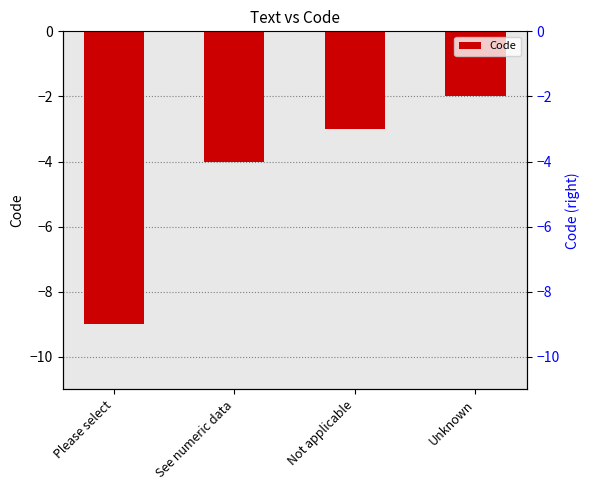

What position from the right is Please select?

4